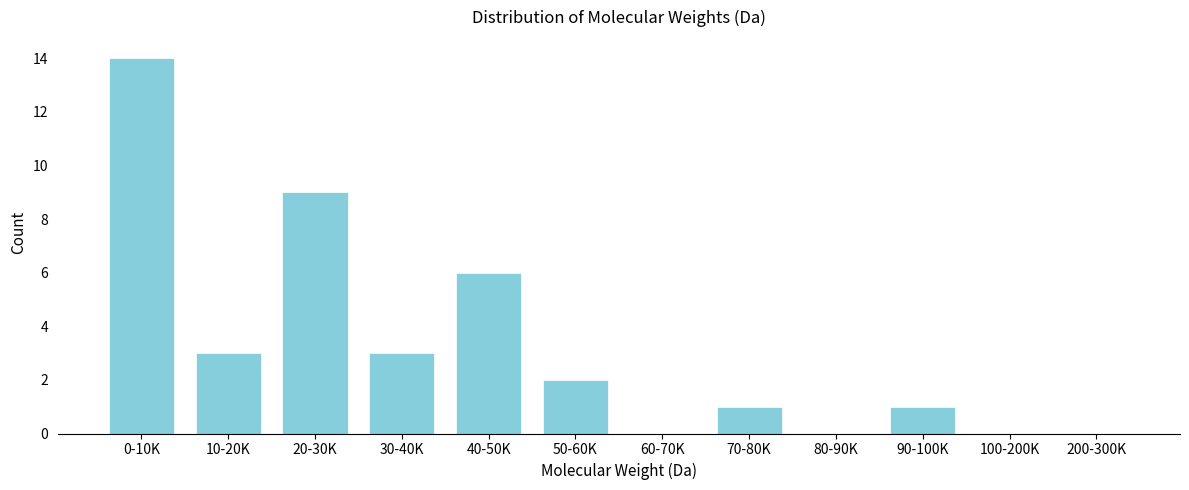

Reading left to right, list all the values displayed in this chart.

0-10K=14	10-20K=3	20-30K=9	30-40K=3	40-50K=6	50-60K=2	60-70K=0	70-80K=1	80-90K=0	90-100K=1	100-200K=0	200-300K=0